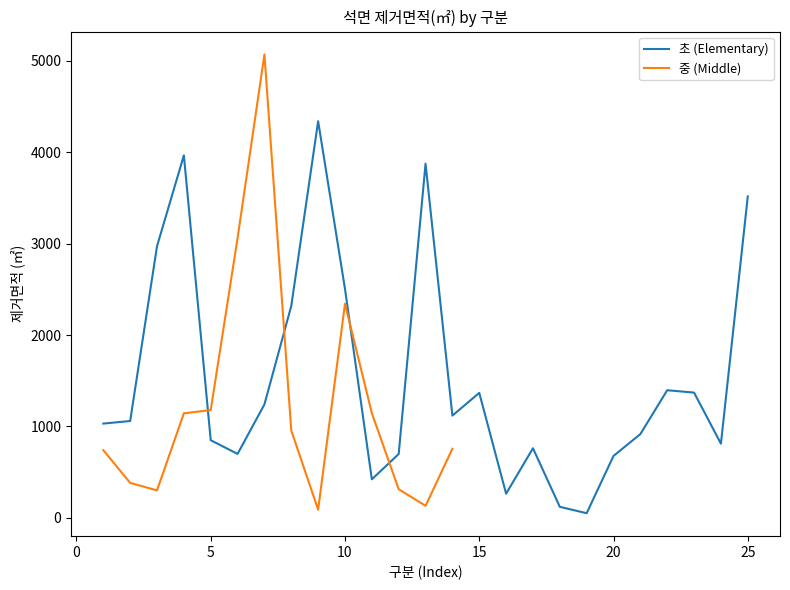

How many interior local valleys (lower than both neighbors) does the data have?

6